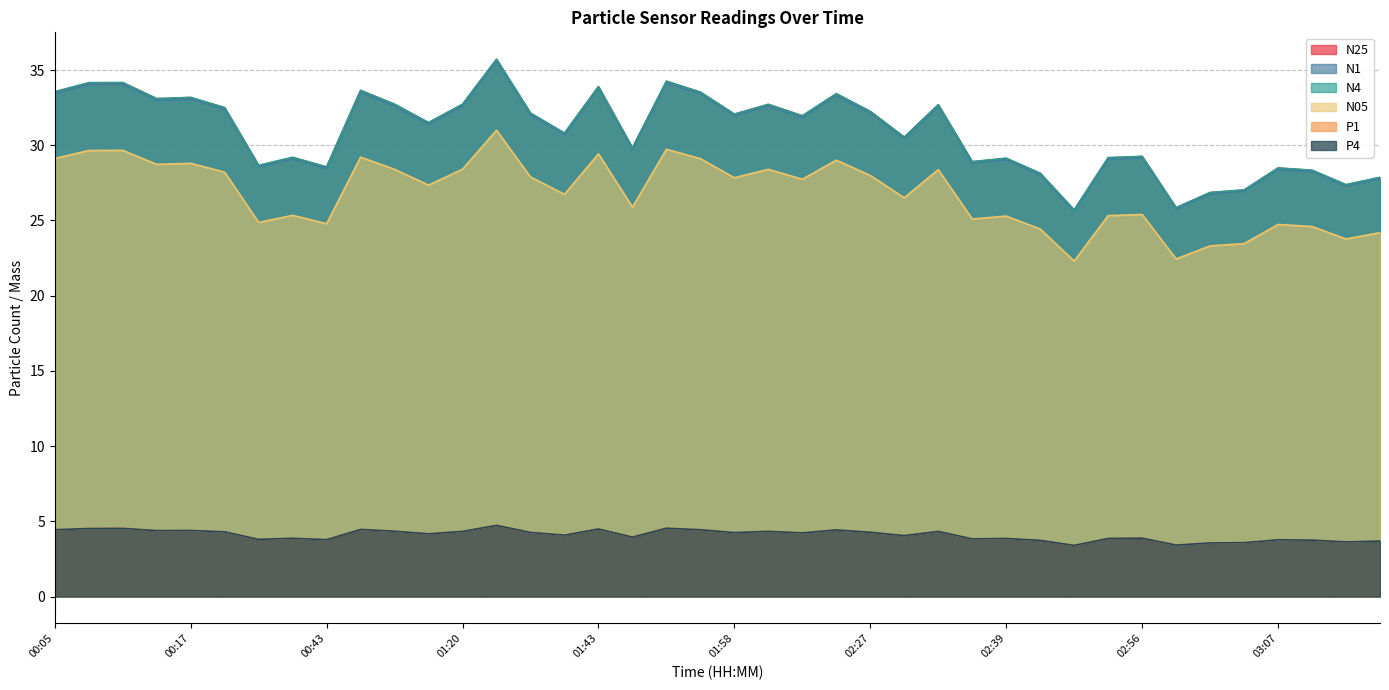

What position from the right is 02:56?

8